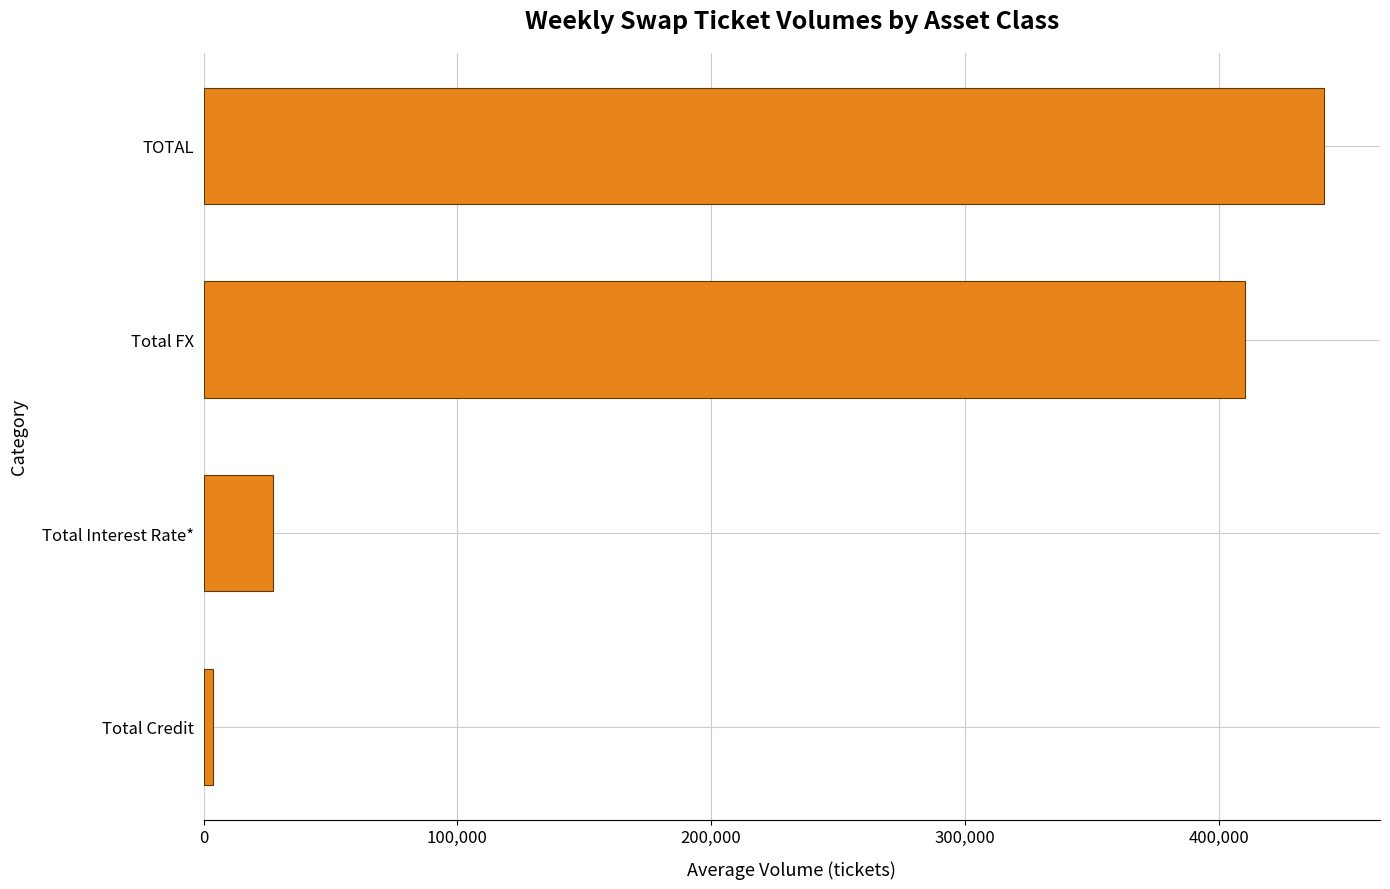

True or false: the data shows 698208.9 at Total FX.

False